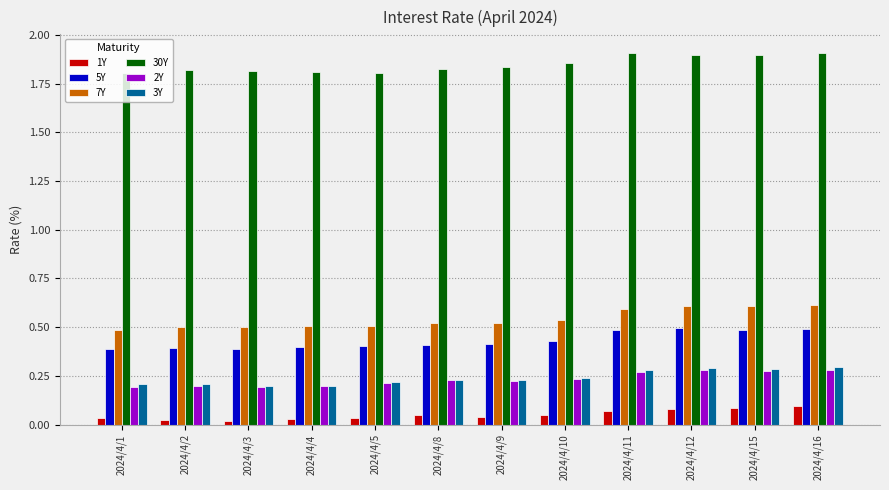

What is the sum of all 5Y values?

5.2